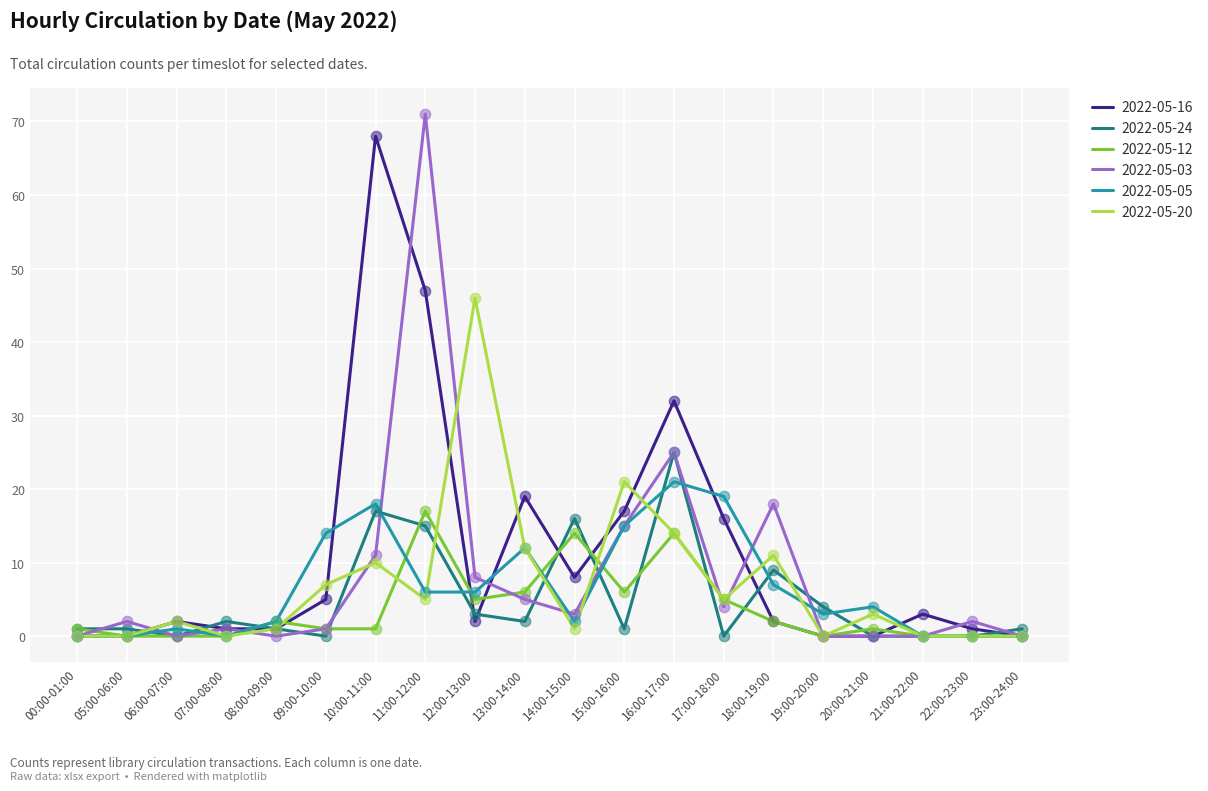

Is it true that 2022-05-24 equals 9 at 18:00-19:00?

True